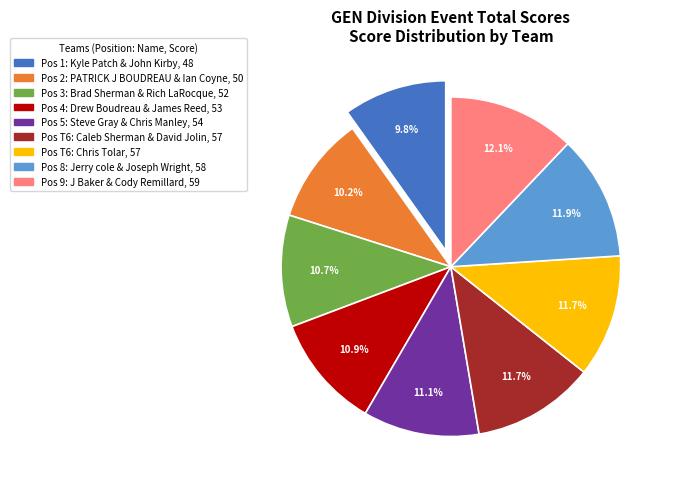

Between Pos 5: Steve Gray & Chris Manley, 54 and Pos T6: Chris Tolar, 57, which is larger?

Pos T6: Chris Tolar, 57